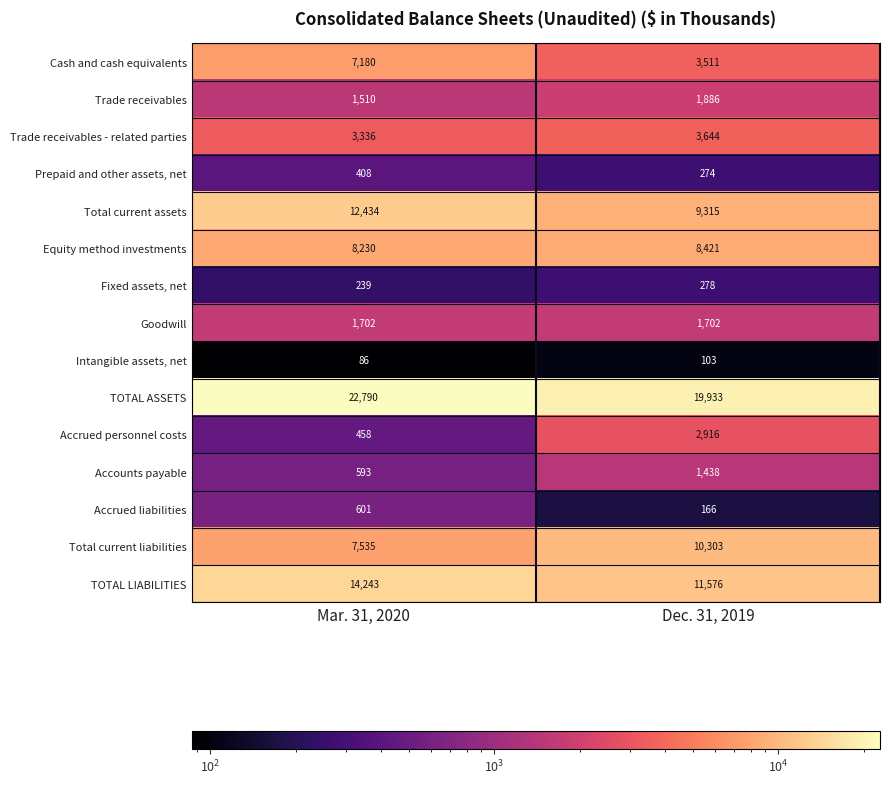

Which label corresponds to the largest value in the chart?

Mar. 31, 2020